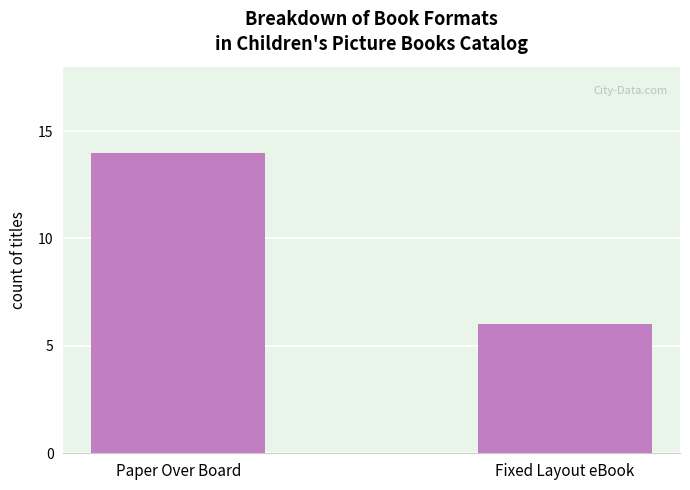

Between Paper Over Board and Fixed Layout eBook, which is larger?

Paper Over Board